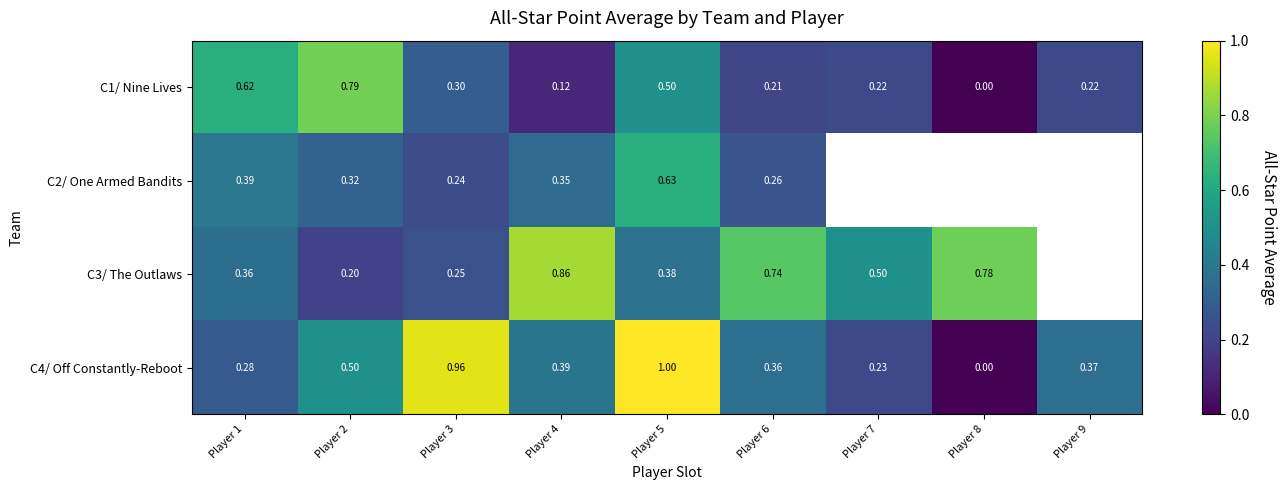

Is the value of C4/ Off Constantly-Reboot at Player 1 greater than the value of C1/ Nine Lives at Player 8?

Yes